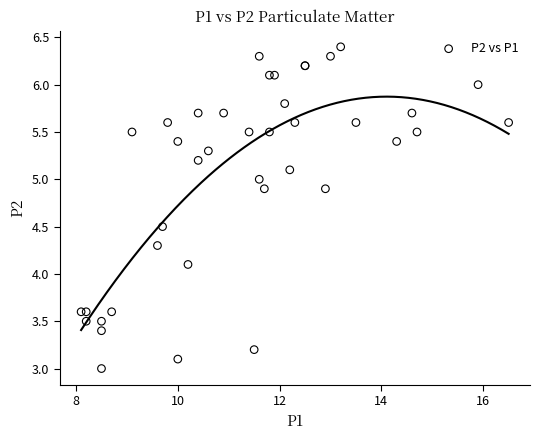

What Y value in the scatter plot is closest to 4?

4.1